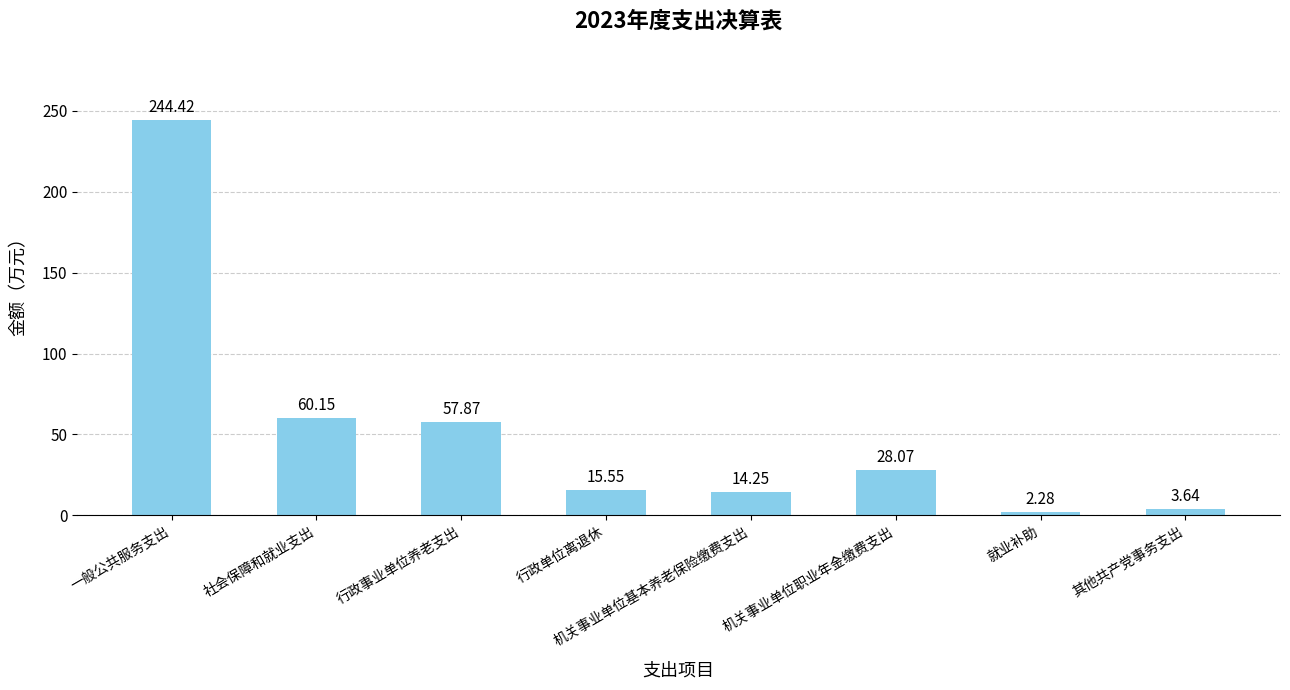

Where is the data nearest to the value 123?

社会保障和就业支出